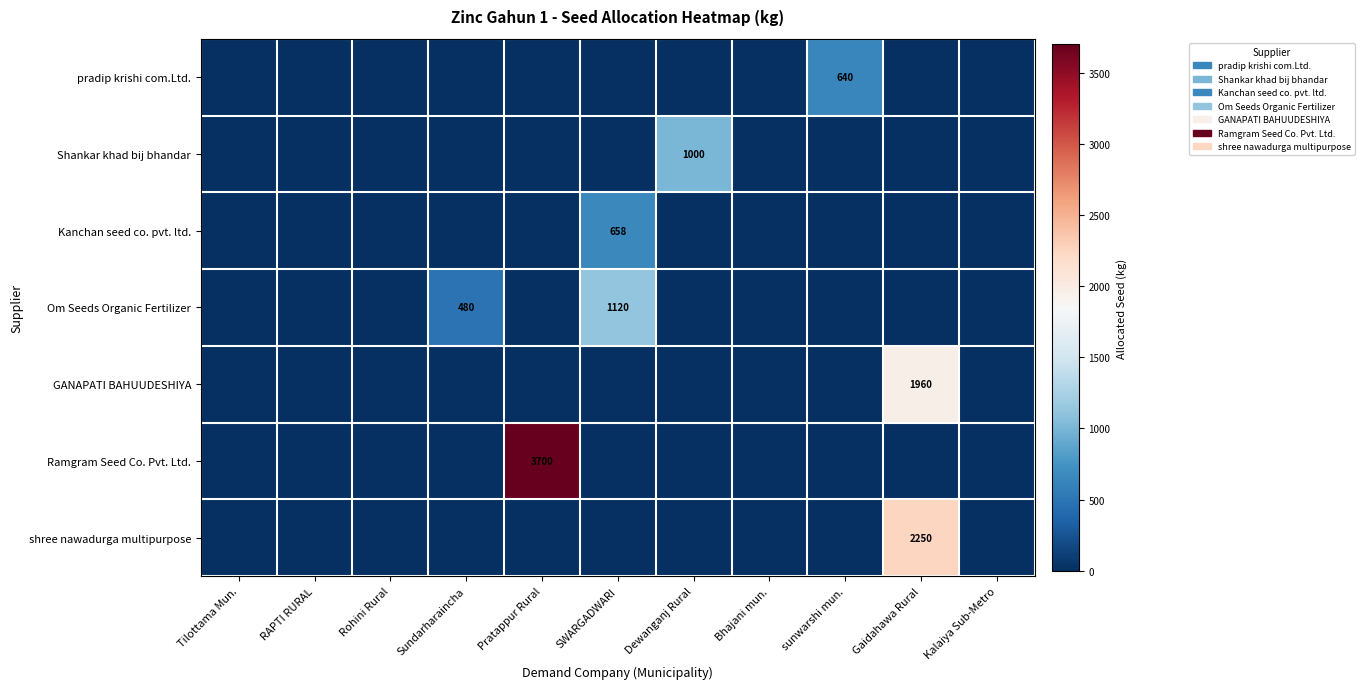

True or false: pradip krishi com.Ltd. has a value of 640 at sunwarshi mun..

True